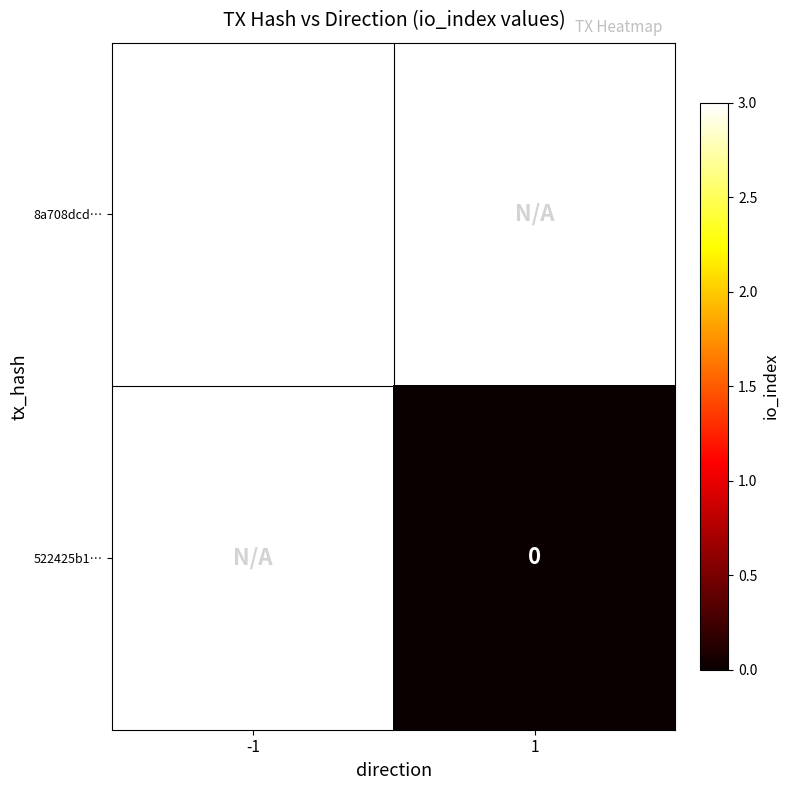

Is it true that 8a708dcd… equals 1 at -1?

False